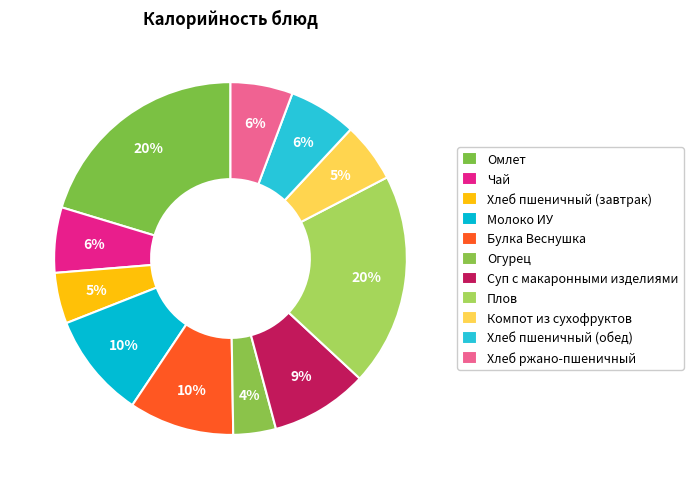

True or false: Компот из сухофруктов accounts for 5% of the total.

True